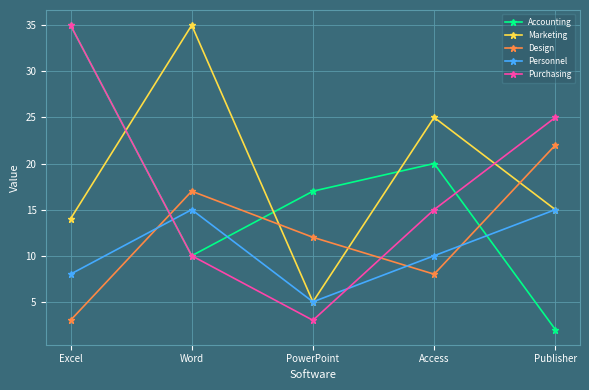

How many lines are shown in the chart?

5